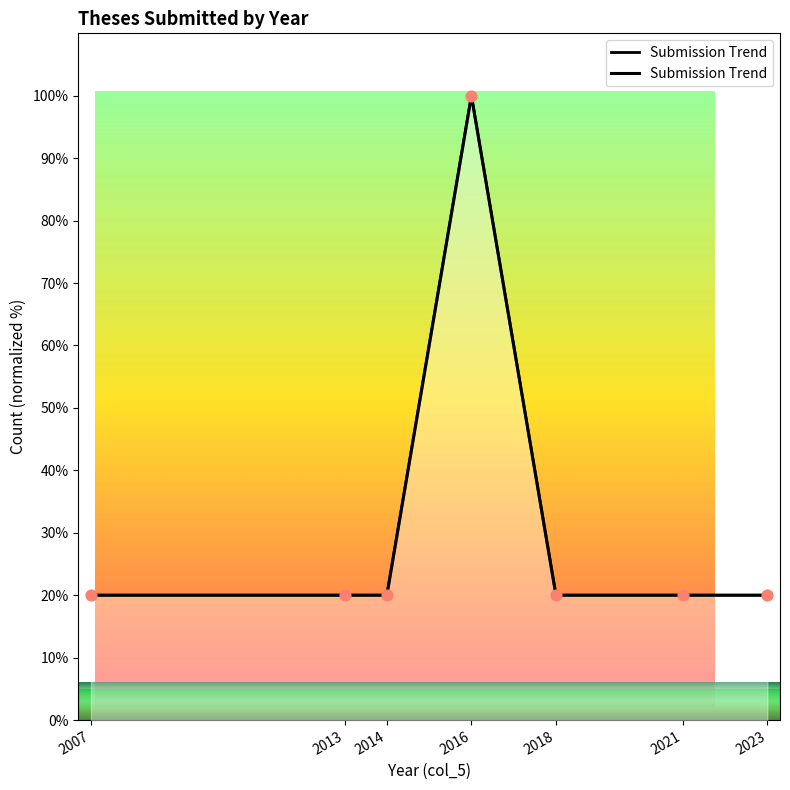

Between 2013 and 2021, which is larger?

2013